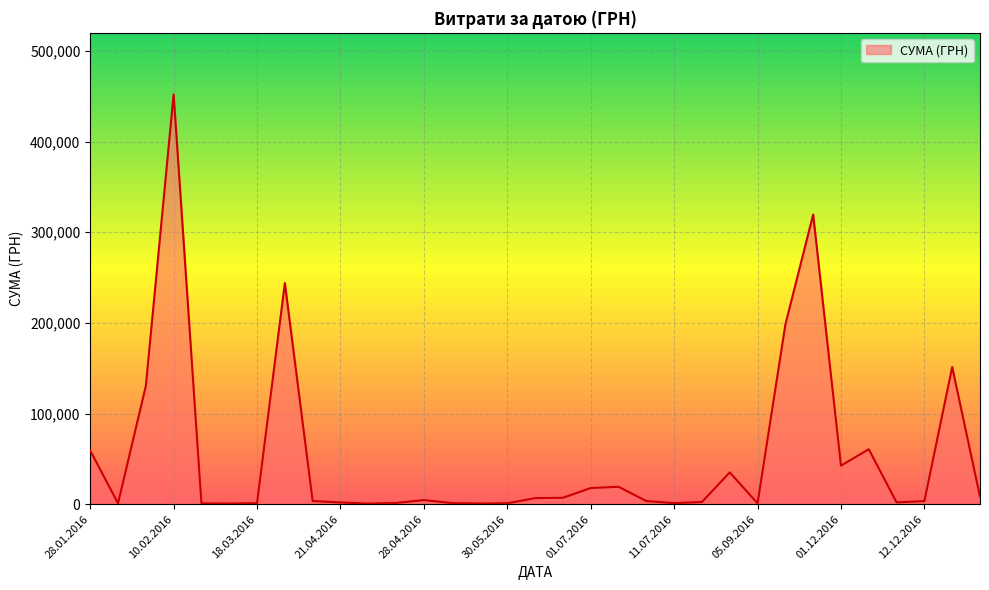

What is the greatest value displayed?

452100.0